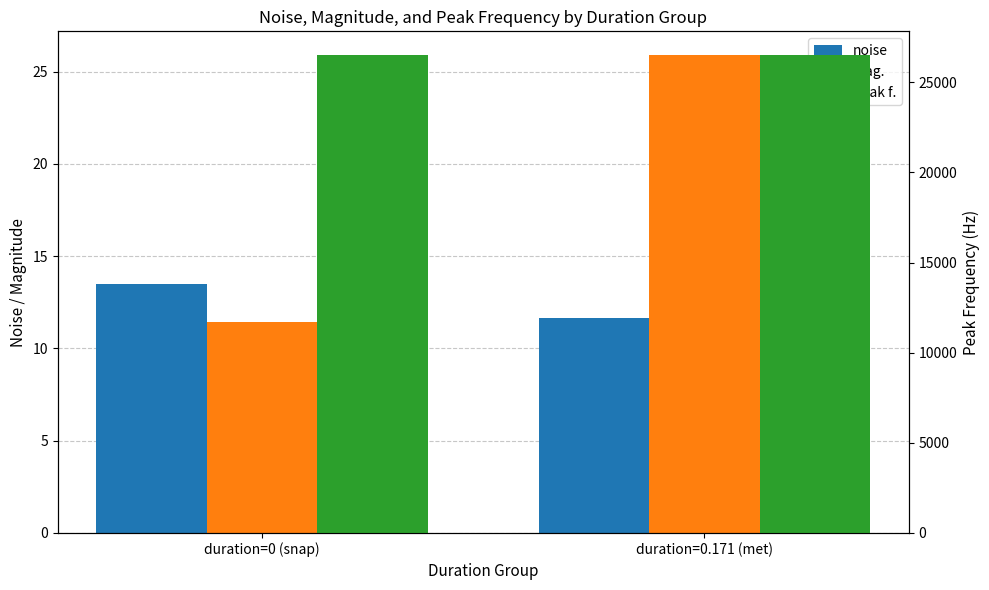

What is the value of the noise bar at the 1st from the left?

13.5